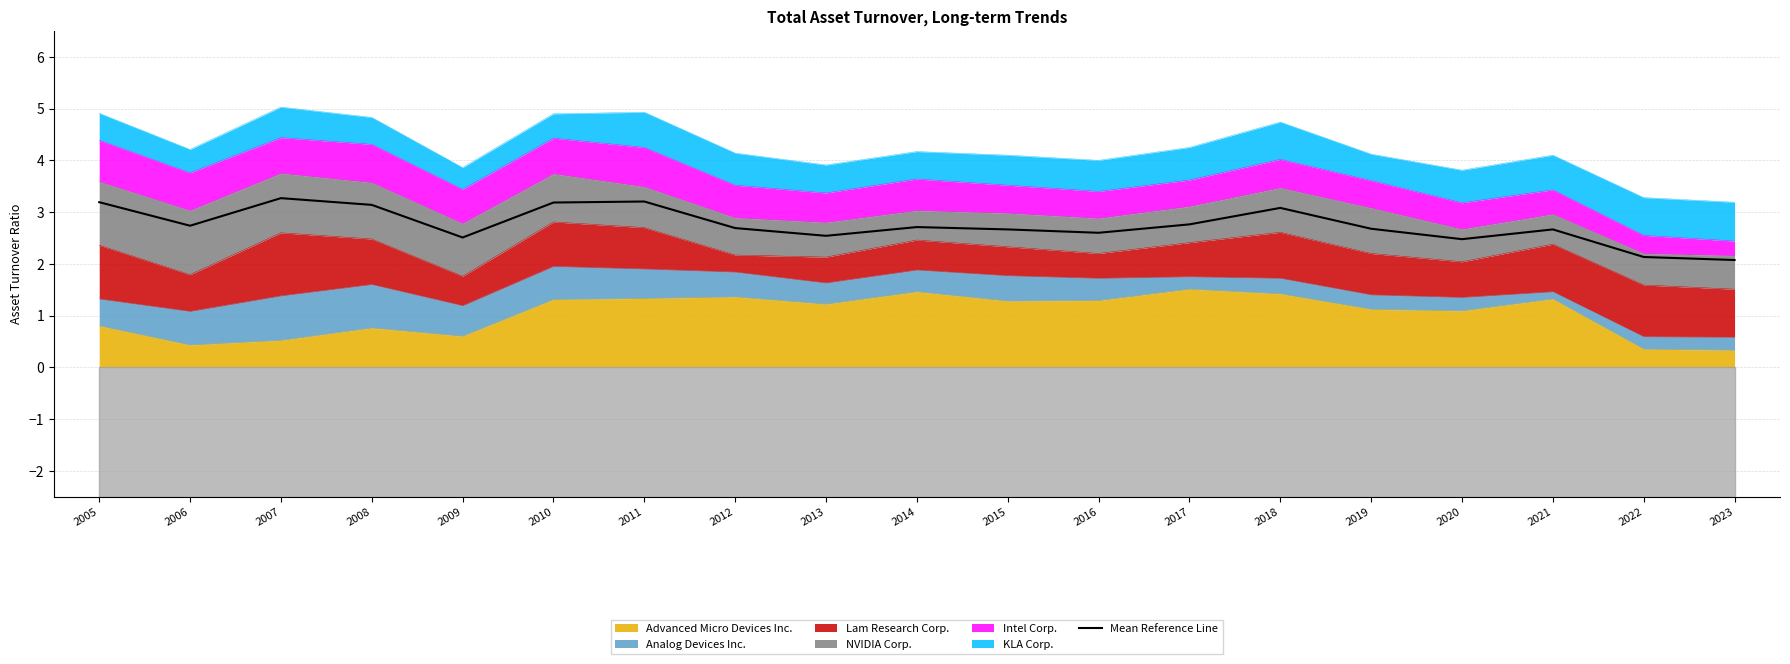

What is the change in value from 2011 to 2021?

-0.5